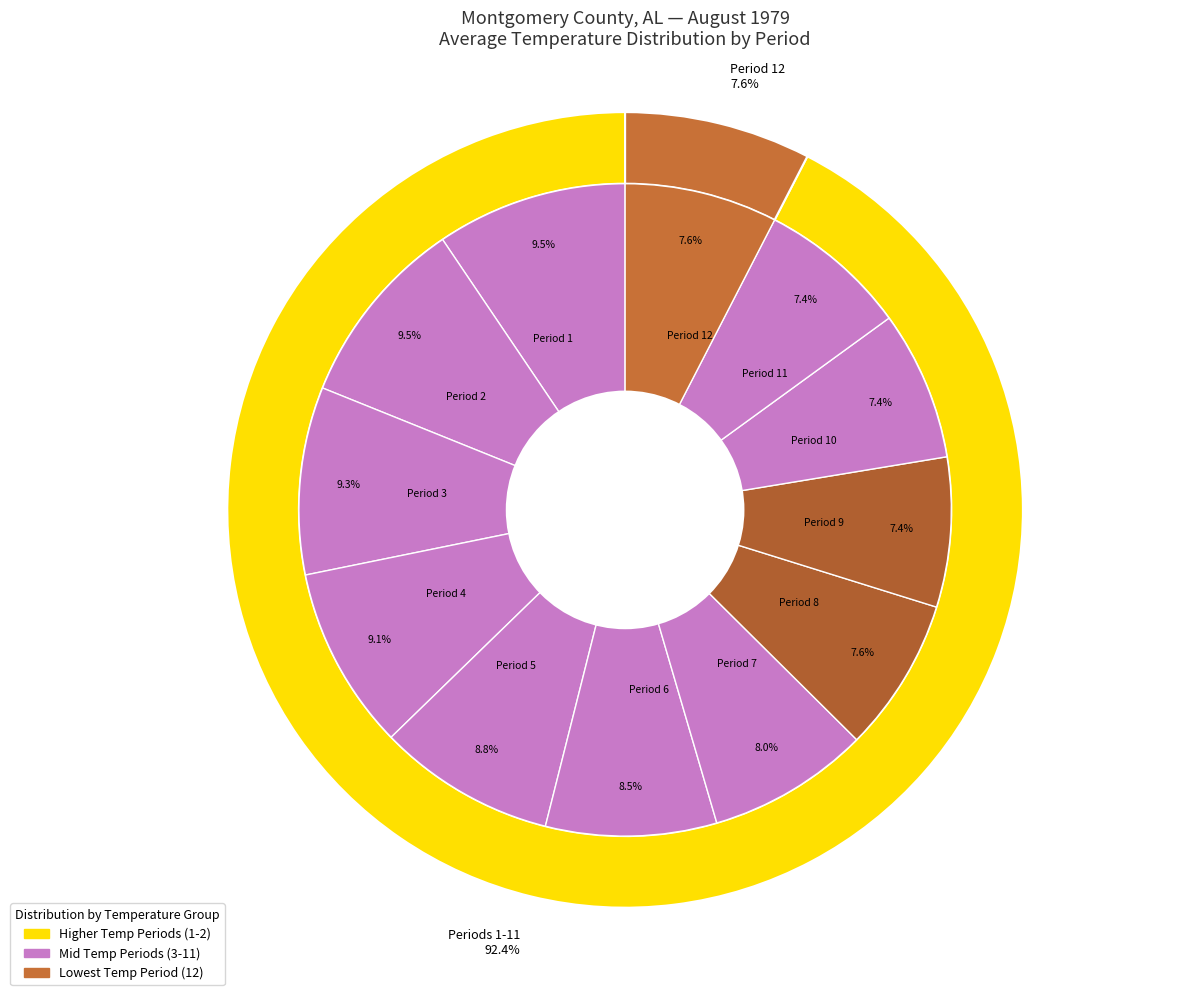

To the nearest percent, what is the difference between the Period 12 and Period 4 slice percentages?

1%